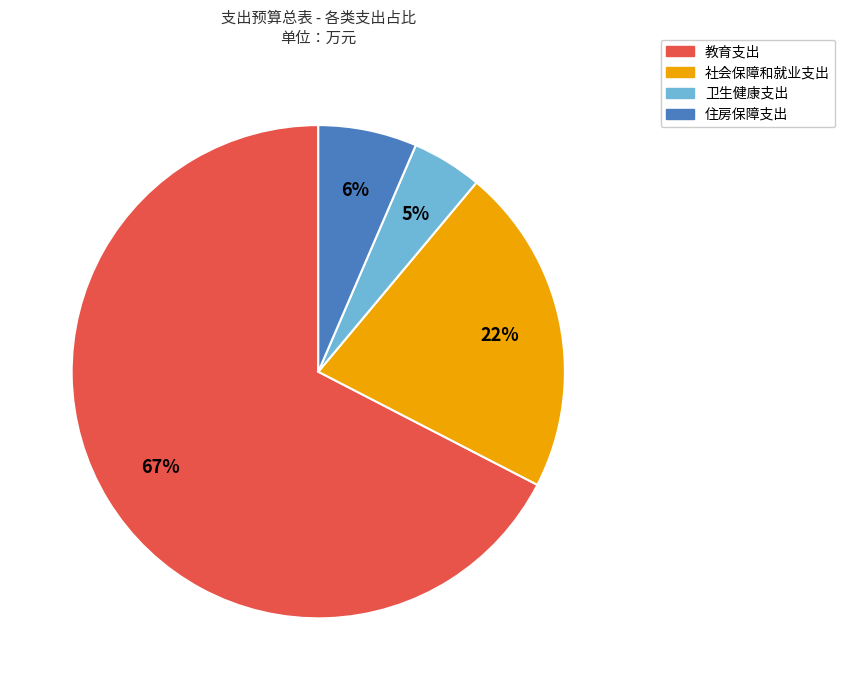

Is it true that 住房保障支出 is 6% of the pie?

True